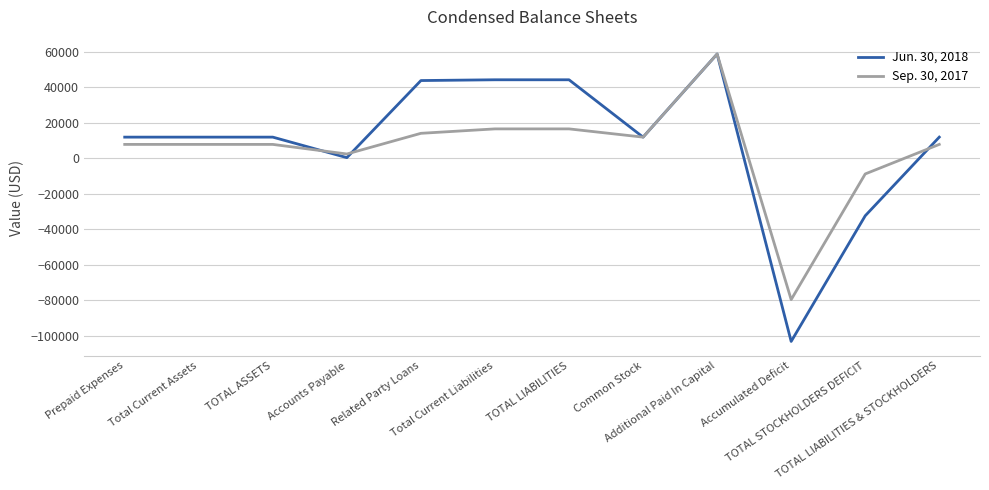

Which series has the largest range (max minus min)?

Jun. 30, 2018